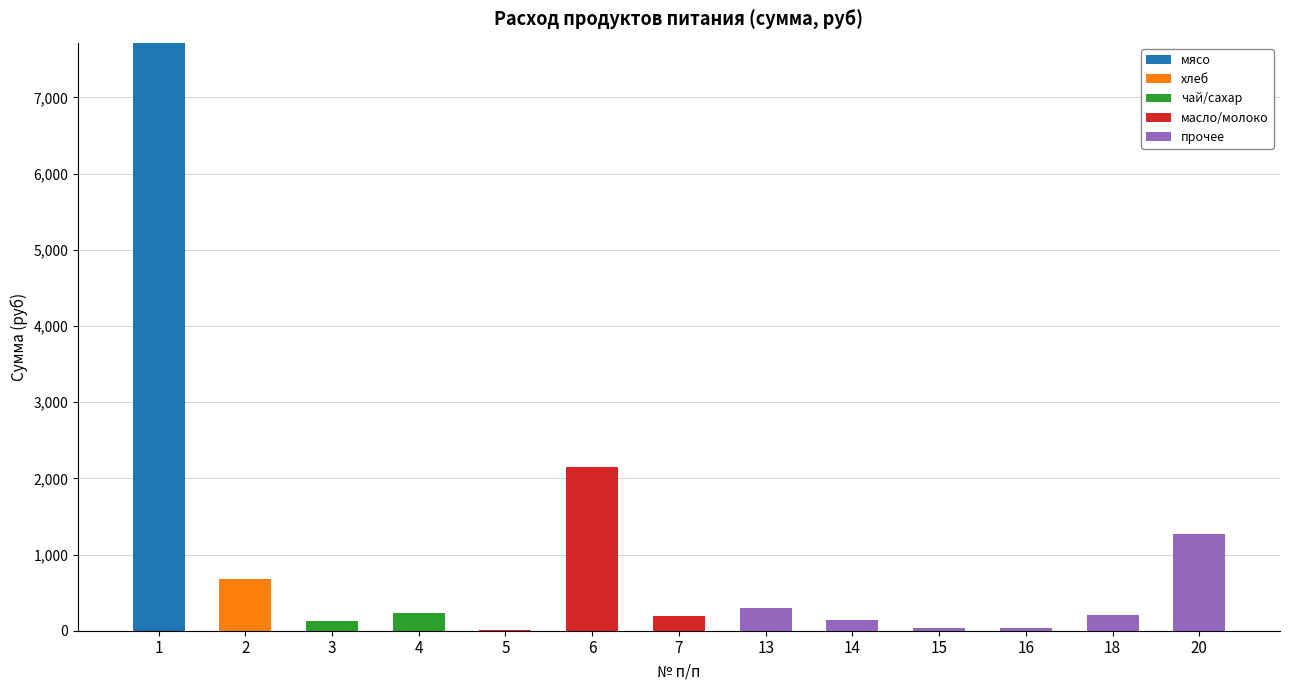

What is the maximum value for мясо?

7717.5